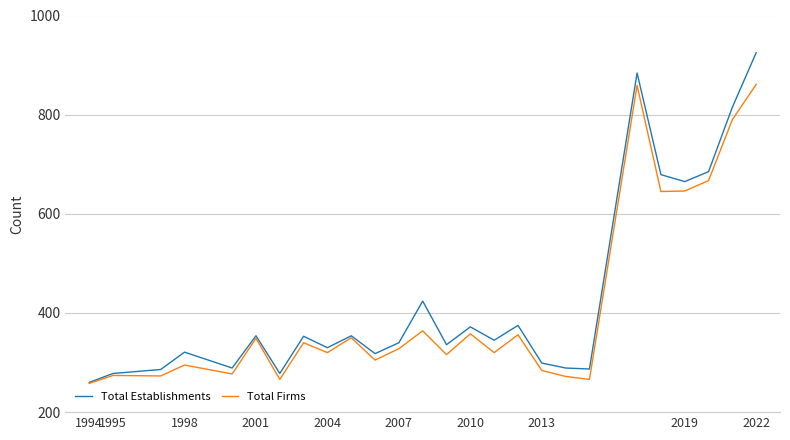

List the series in order of their peak value, highest first.

Total Establishments, Total Firms